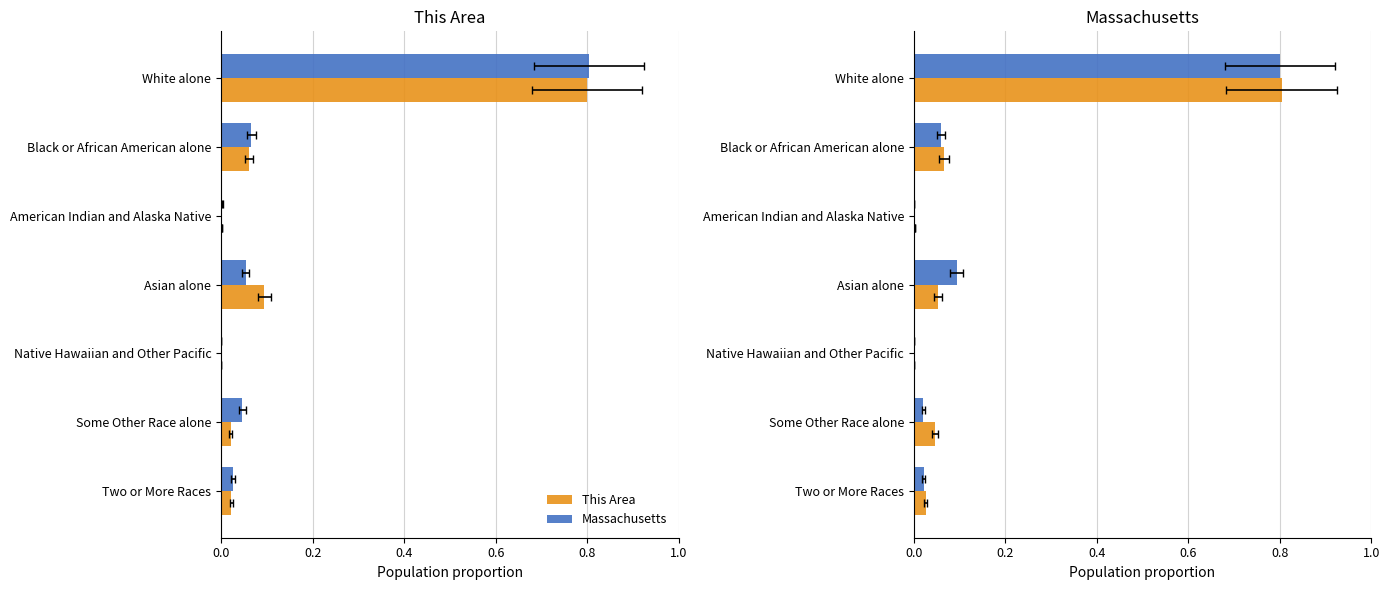

List the series in order of their peak value, highest first.

This Area, Massachusetts